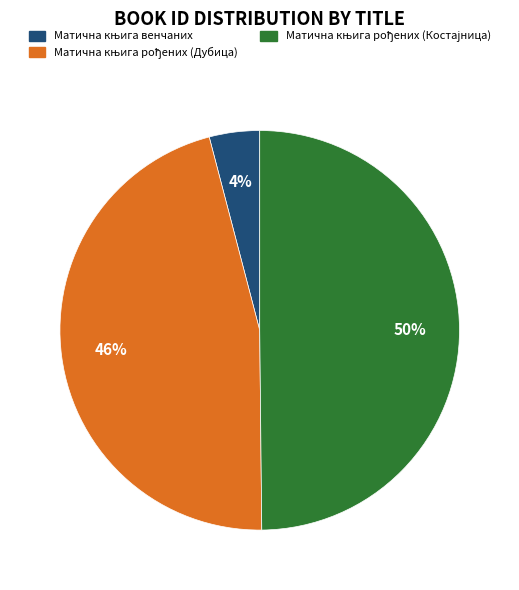

To the nearest percent, what is the average slice percentage?

33%